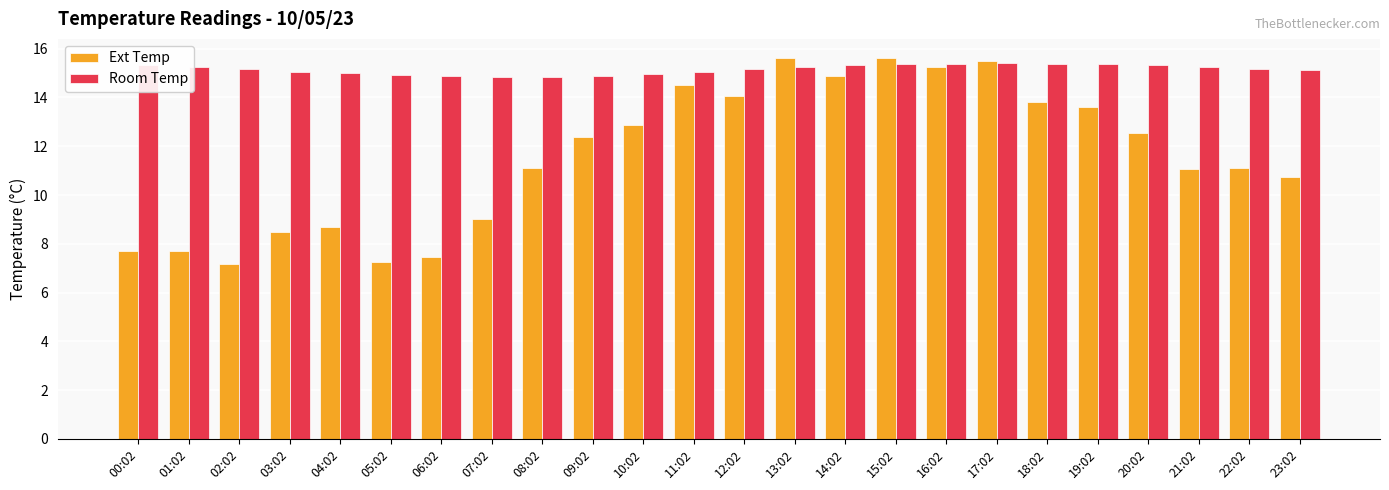

Rank the series at 12:02 from highest to lowest value.

Room Temp, Ext Temp